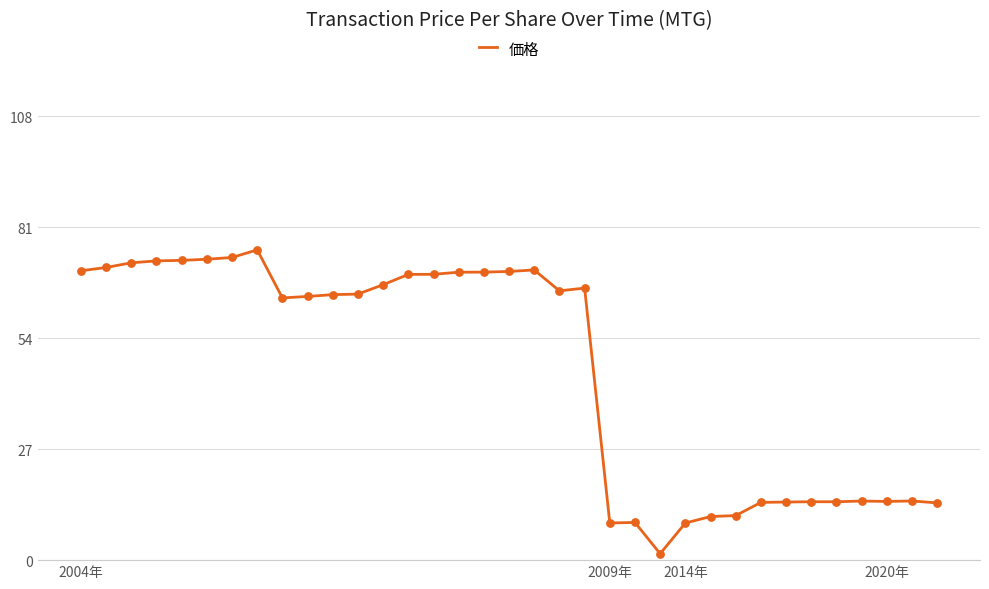

What is the greatest value displayed?

75.5